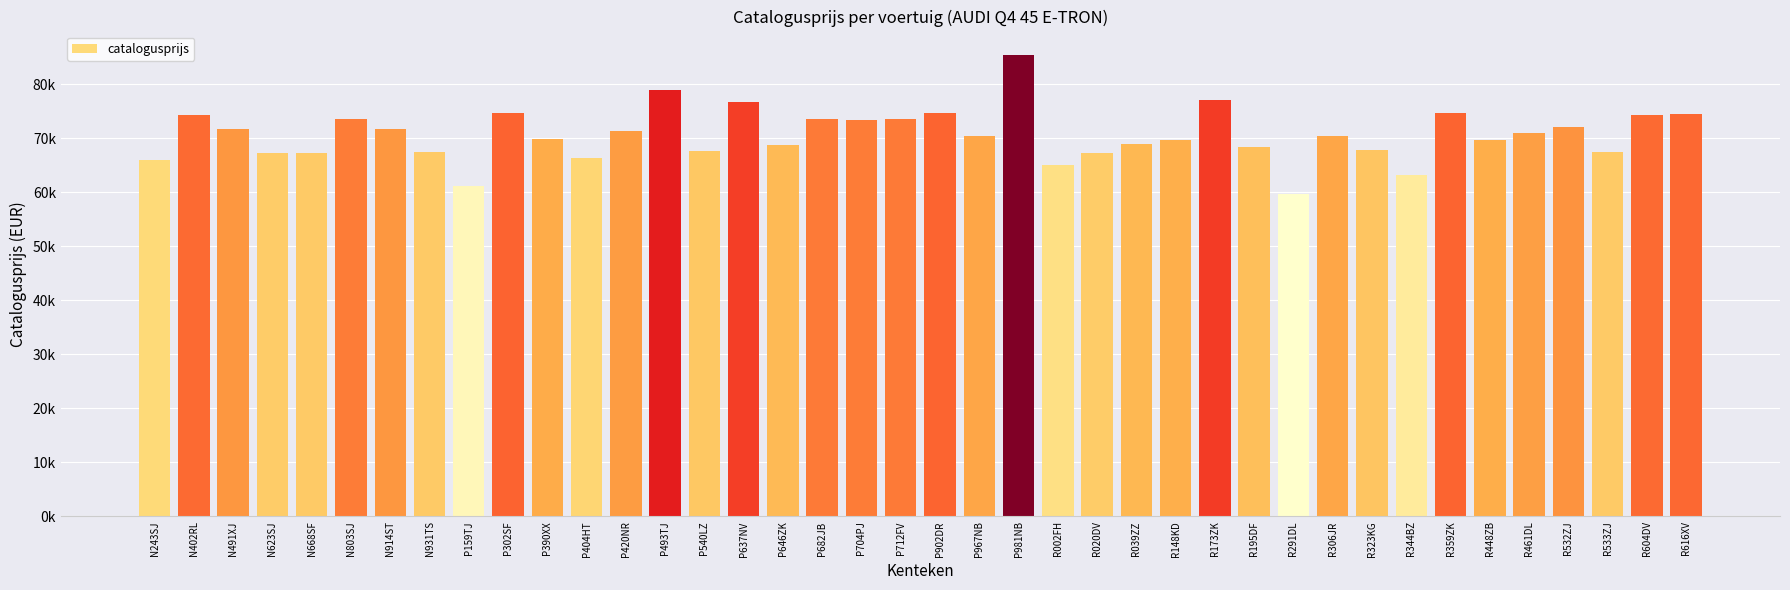

What is the value of the 38th bar from the left?

67430